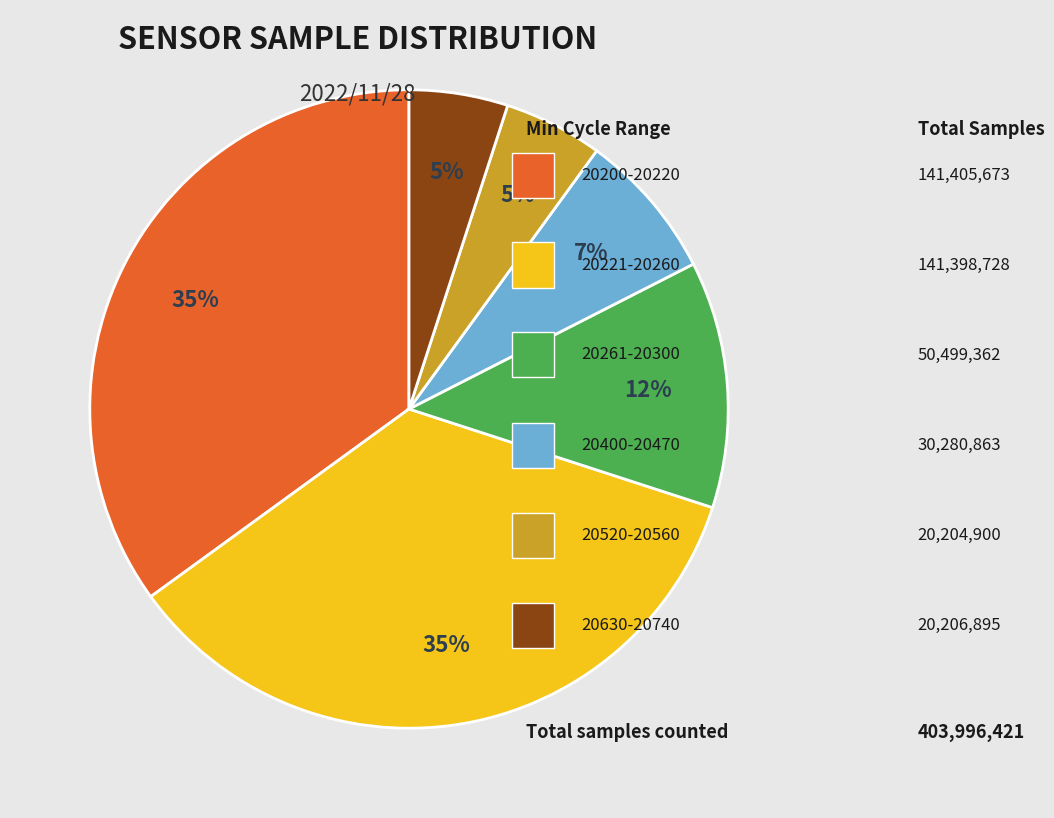

Is there any slice that represents more than half of the pie?

No